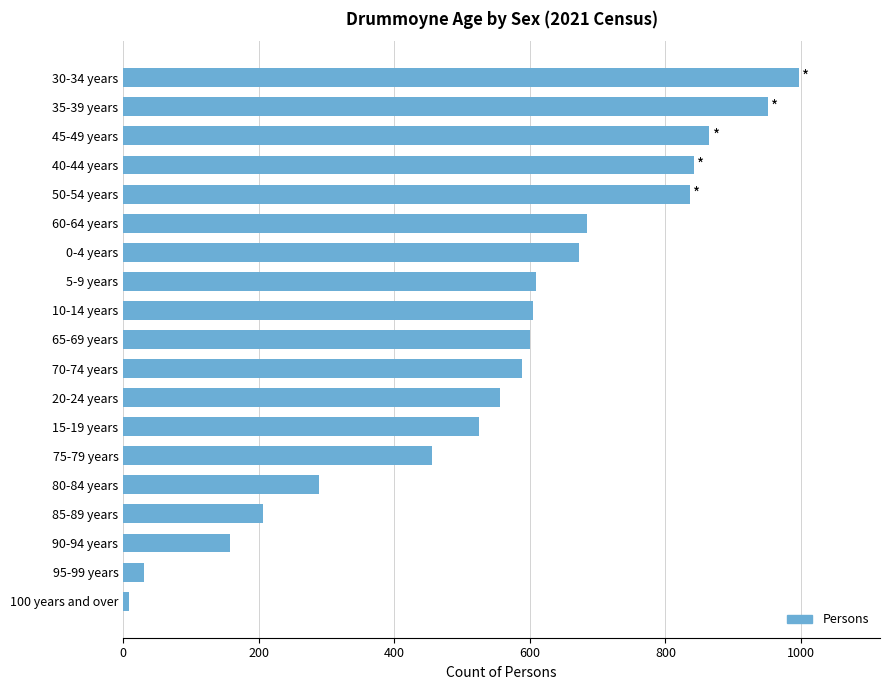

Between 50-54 years and 20-24 years, which is larger?

50-54 years